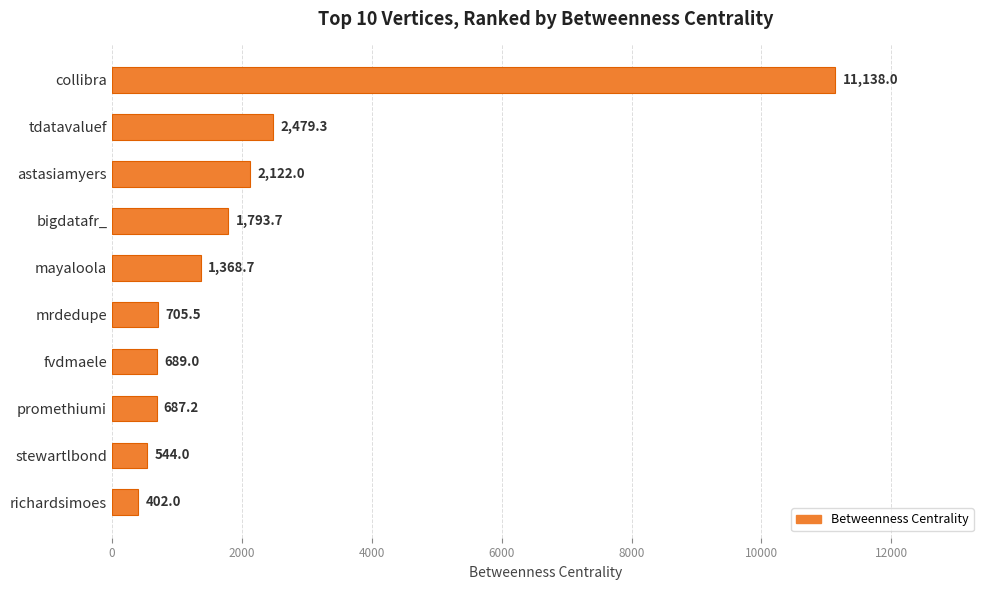

Where is the data nearest to the value 5770?

tdatavaluef